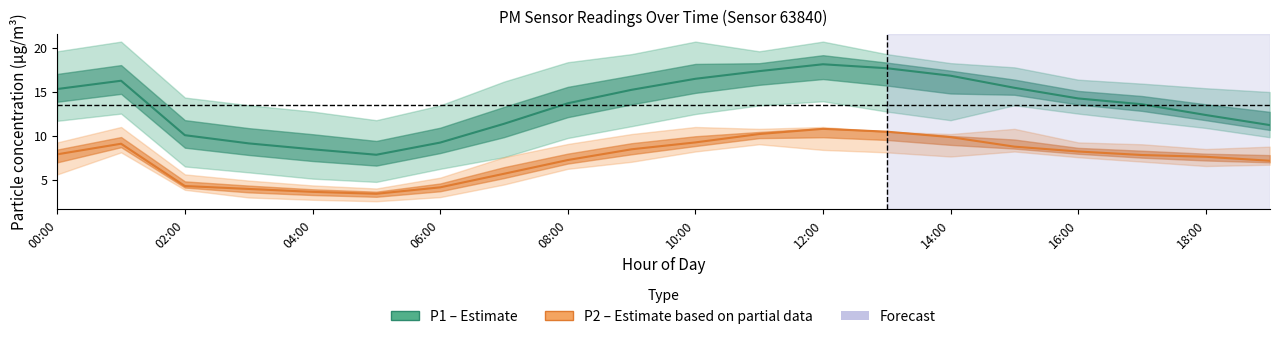

True or false: P1 (Estimate) and P2 (Estimate partial) cross at least once.

False